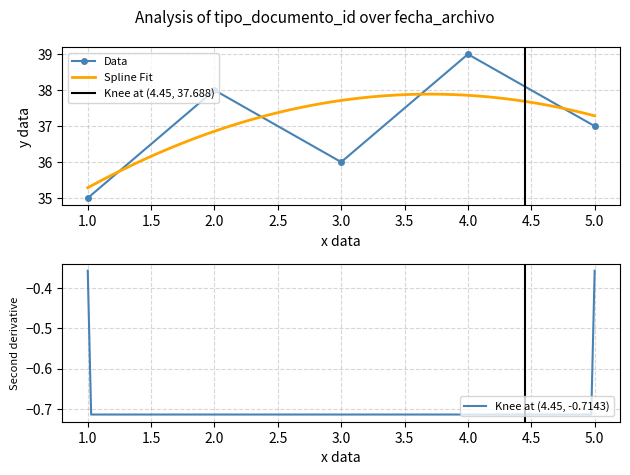

True or false: Data has more than 0 points higher than both neighbors.

True